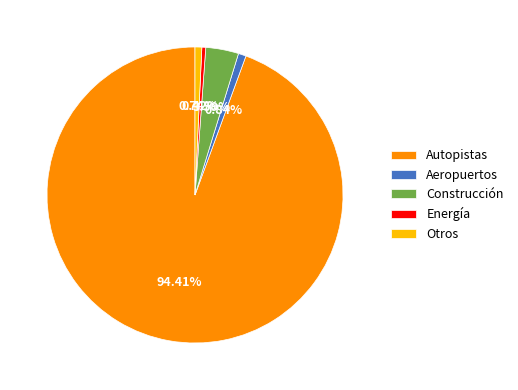

Is there any slice that represents more than half of the pie?

Yes